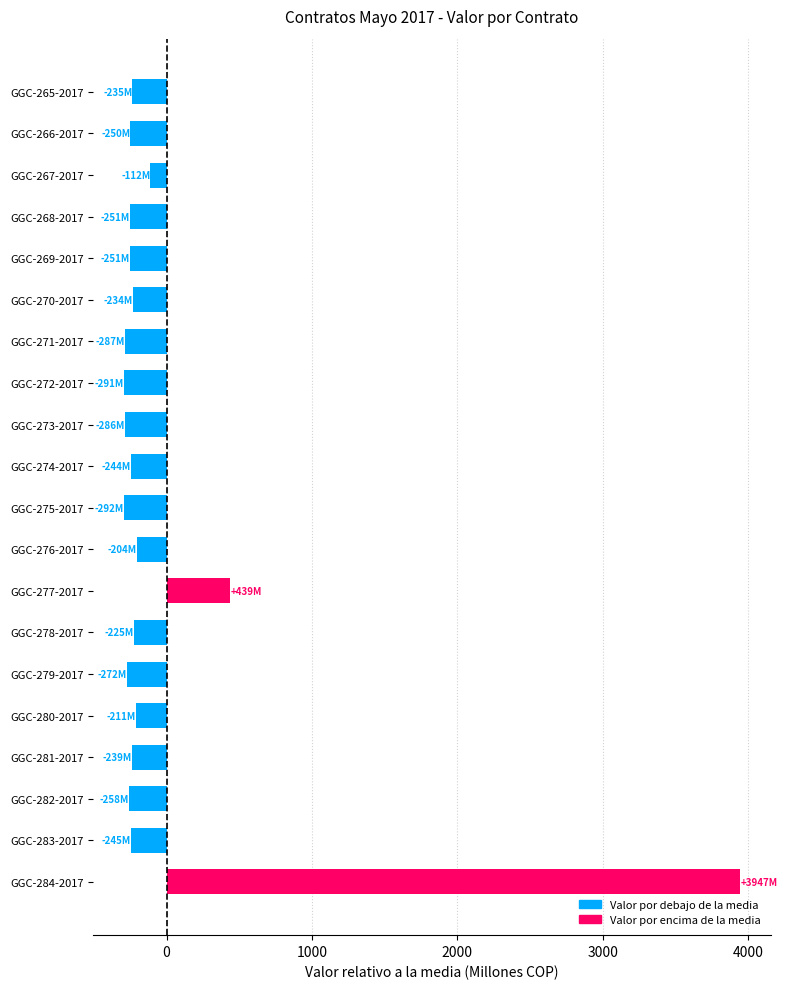

True or false: the data shows 652.7 at GGC-277-2017.

False